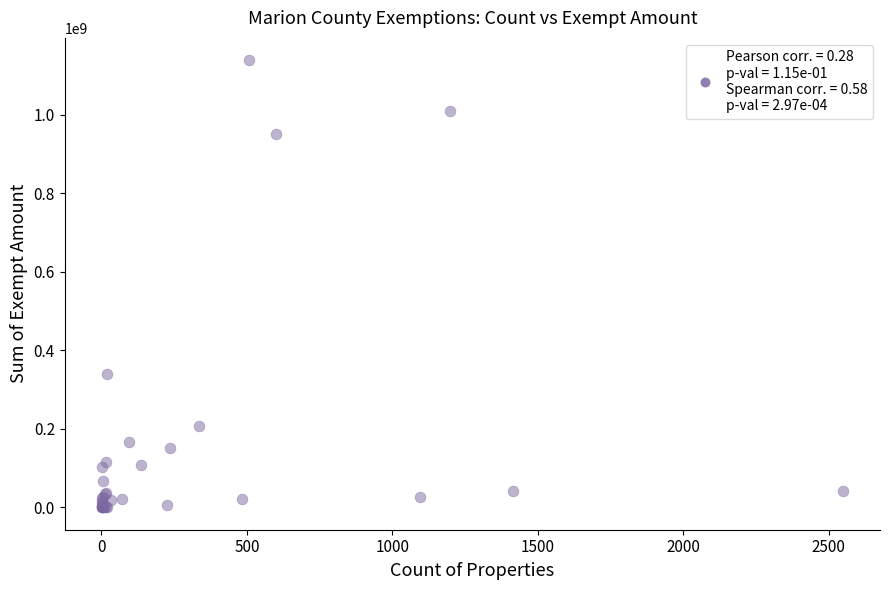

What Y value in the scatter plot is closest to 569159205?

340348260